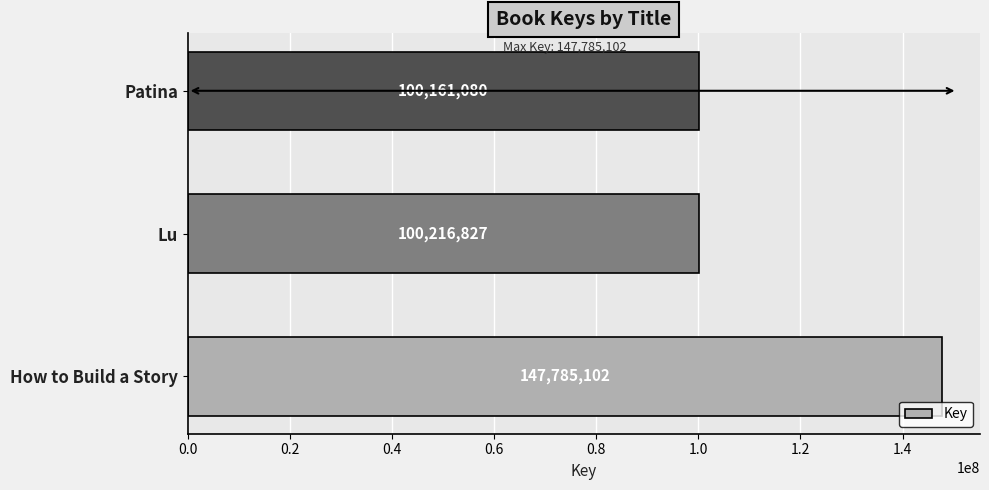

What is the difference between the maximum and minimum values?

47624022